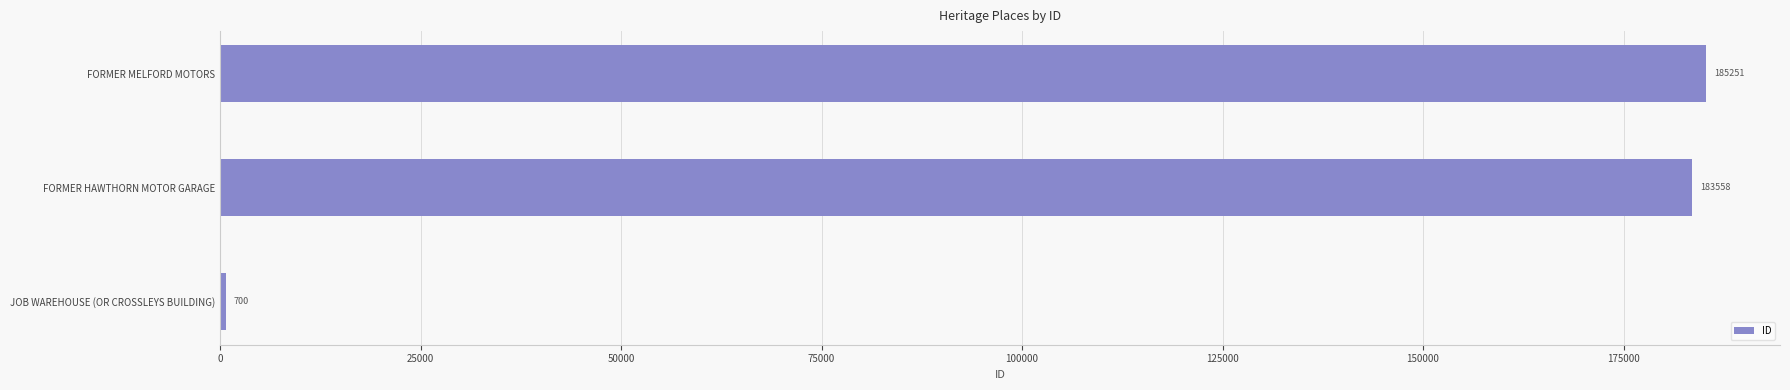

List the labels in order of value, smallest first.

JOB WAREHOUSE (OR CROSSLEYS BUILDING), FORMER HAWTHORN MOTOR GARAGE, FORMER MELFORD MOTORS